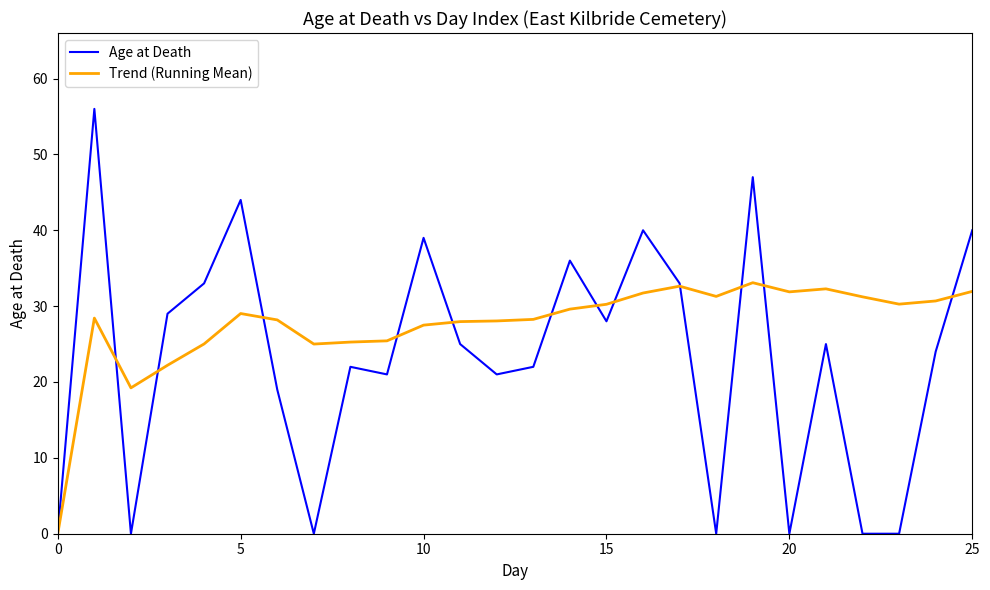

What is the maximum value for Trend (Running Mean)?

33.1